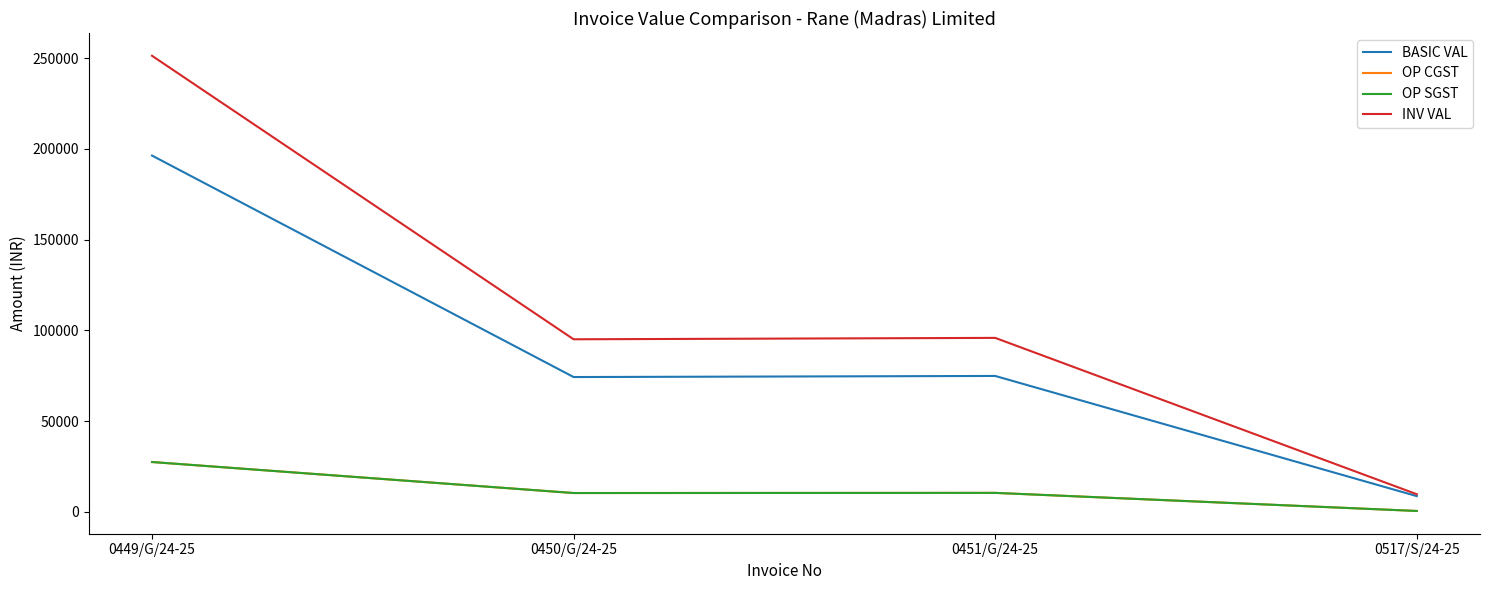

Does the chart have visible grid lines?

No